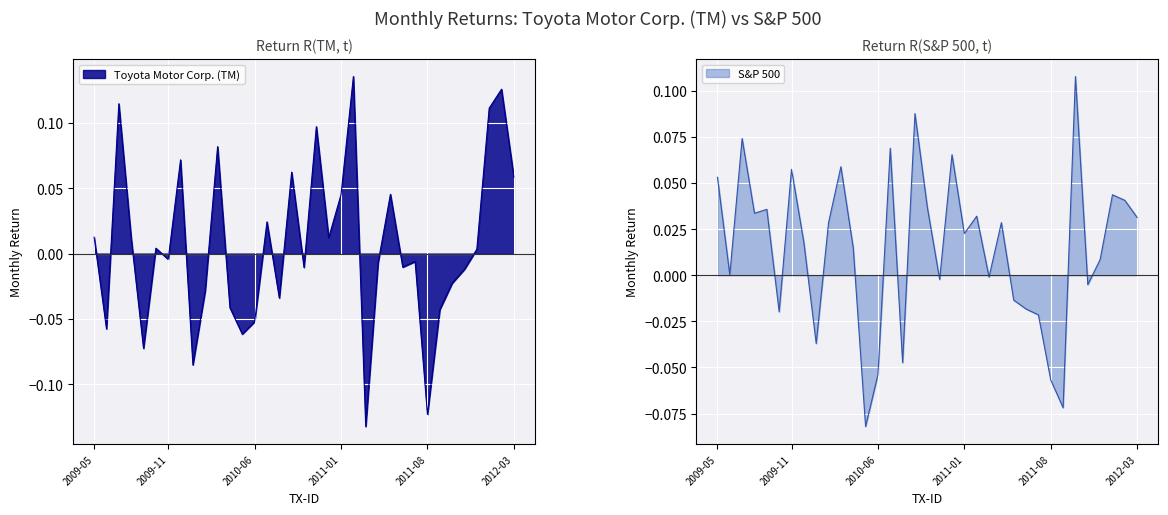

Which series has the largest total across all categories?

S&P 500